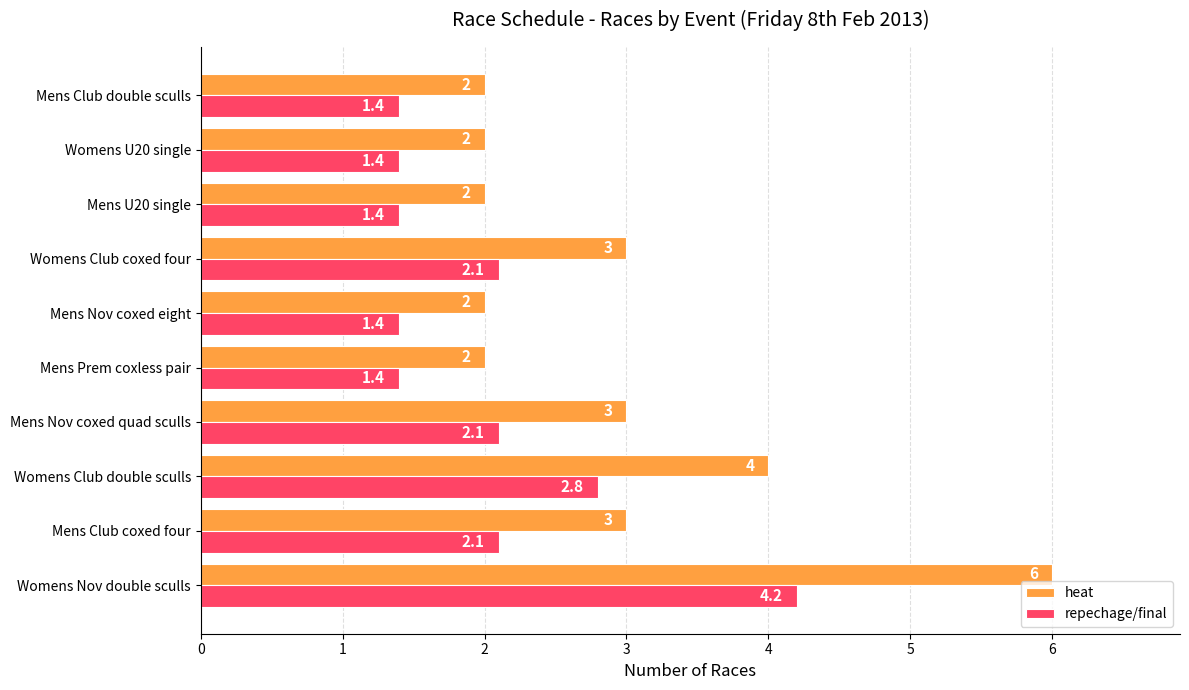

List the series in order of their peak value, lowest first.

repechage/final, heat